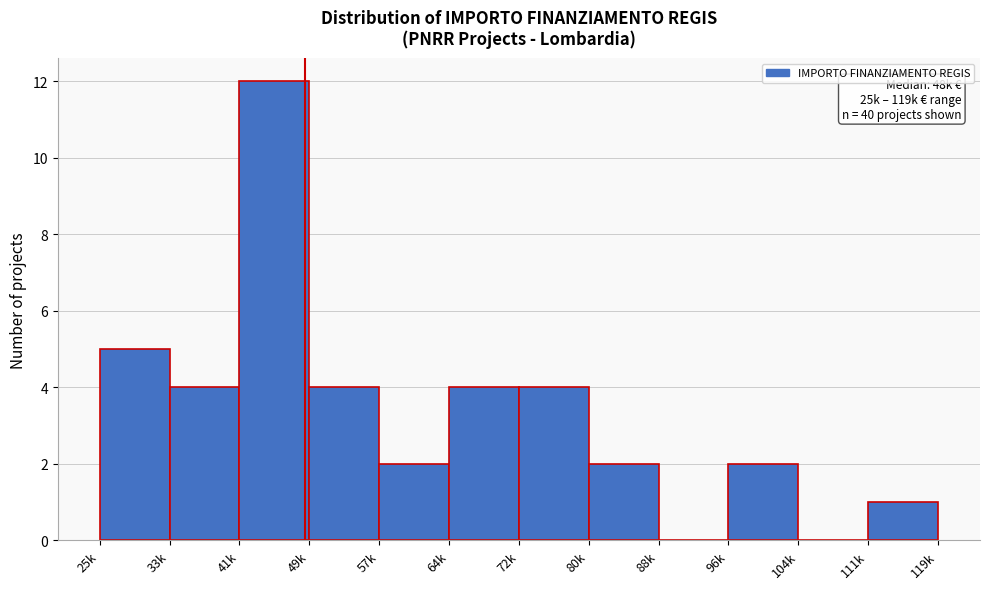

Reading left to right, what are all the values shown in this chart?

25k=5	33k=4	41k=12	49k=4	57k=2	64k=4	72k=4	80k=2	88k=0	96k=2	104k=0	111k=1